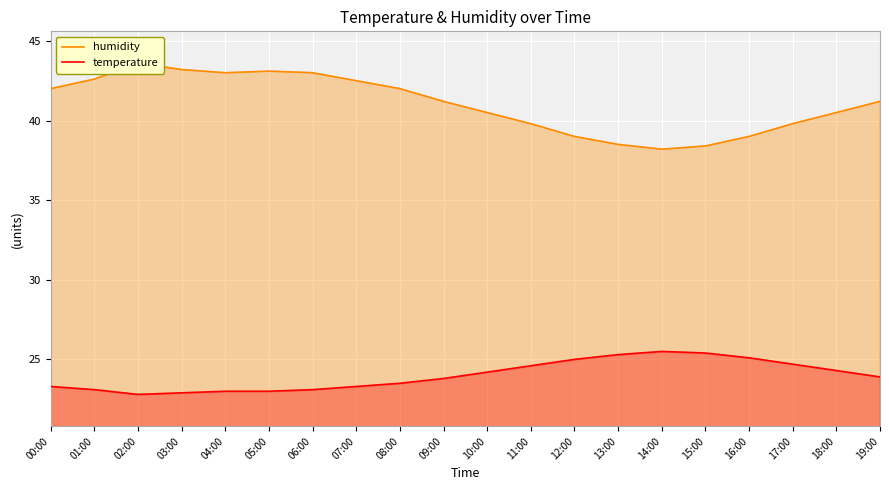

In temperature, how many points are lower than both neighbors (excluding endpoints)?

1